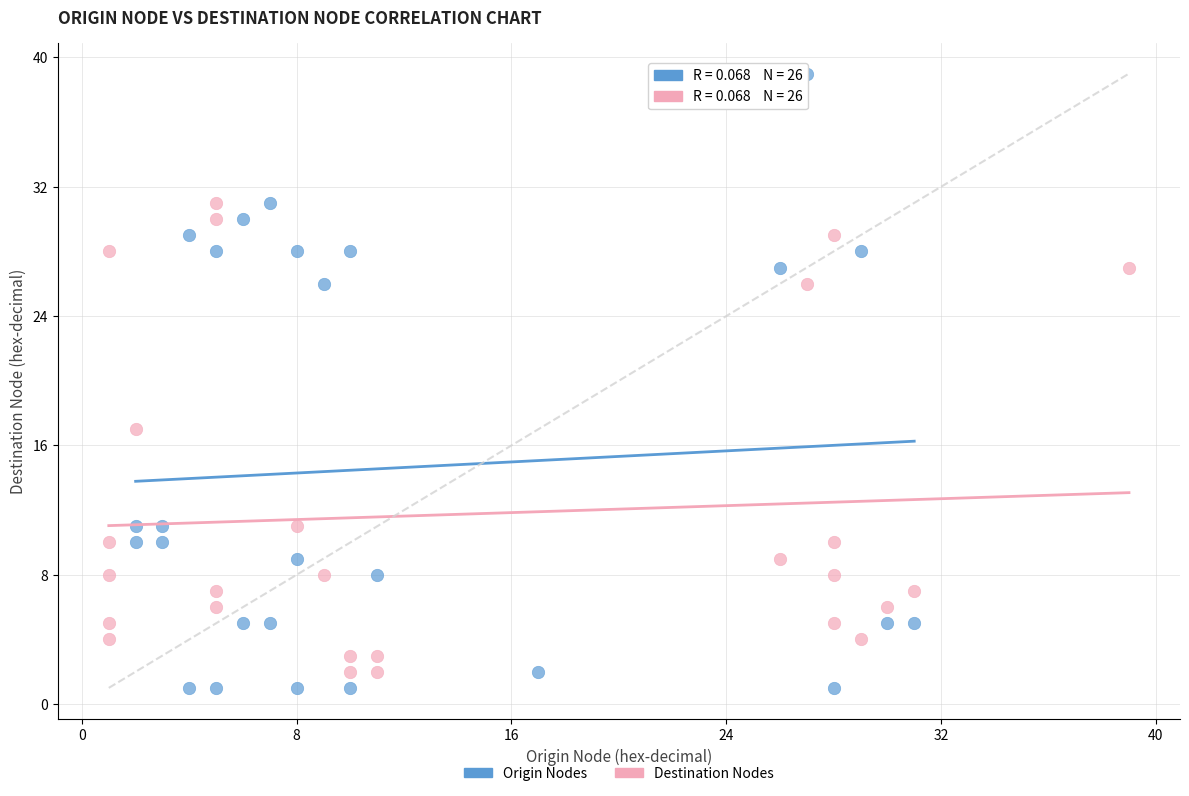

Which series has the widest spread of Y values?

Origin Nodes